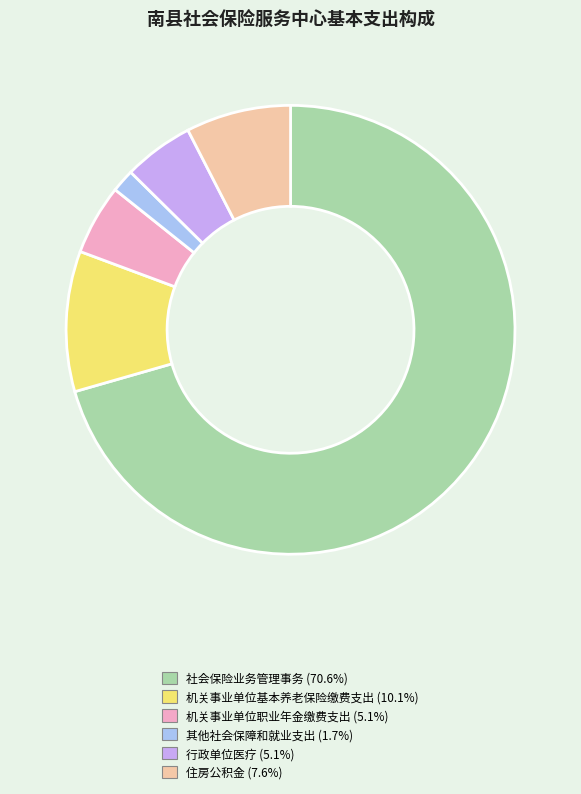

Combined, do 机关事业单位基本养老保险缴费支出 and 社会保险业务管理事务 account for over 50%?

Yes